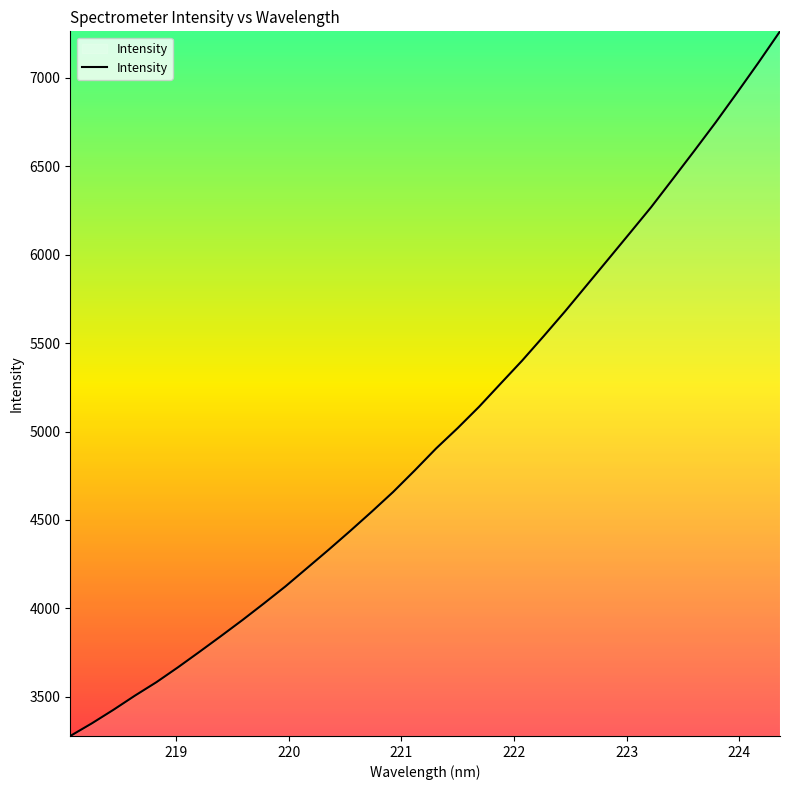

What is the difference between the maximum and minimum values?

3982.1